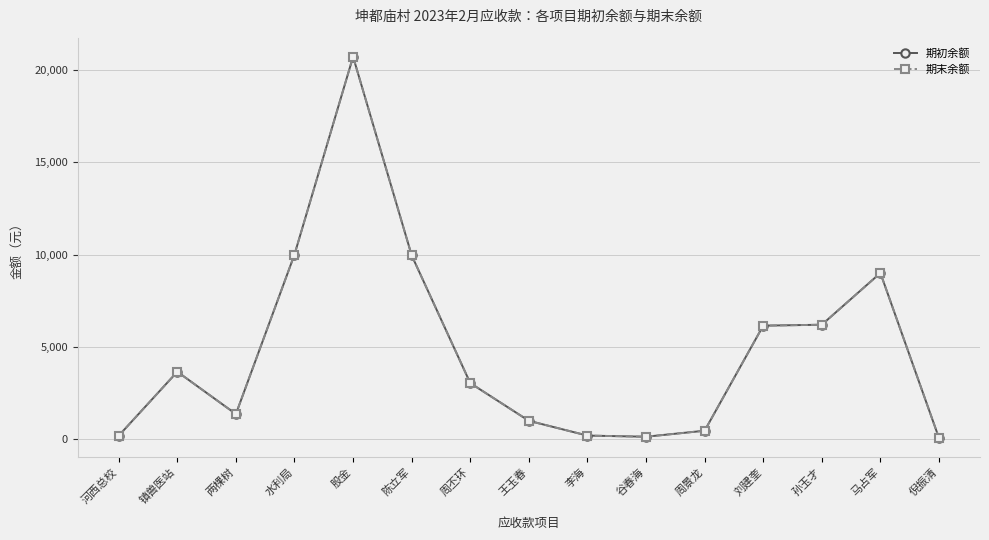

What is the value of the 期初余额 point at the 8th from the left?

1000.0